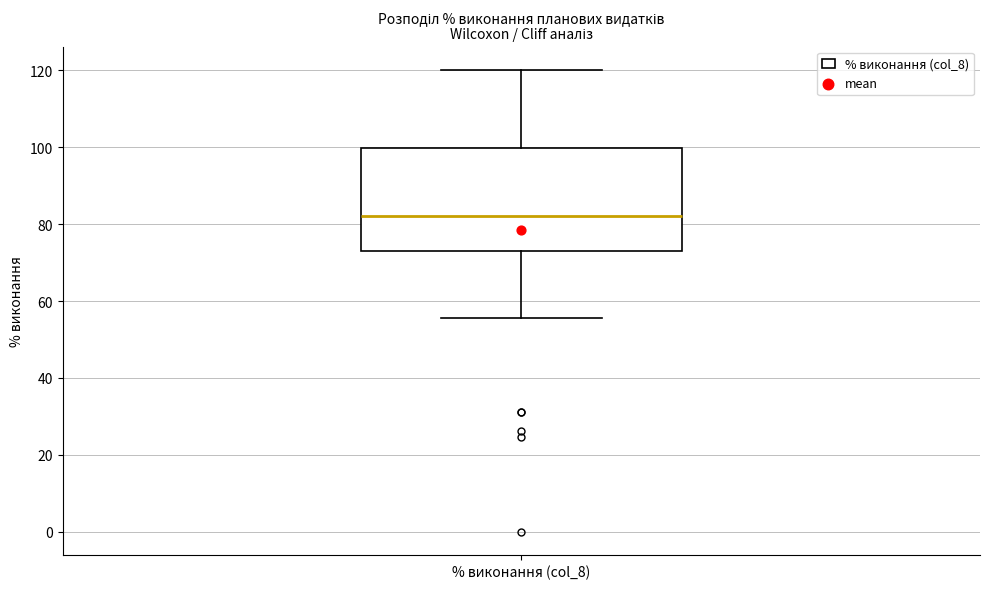

Read this box plot against the y-axis: the position of the median line, the range covered by the box, and the ends of both whiskers. The values are not printed on the chart, so give them approximately, as read against the axis.

median 82, box 72 to 100, whiskers 56 to 120